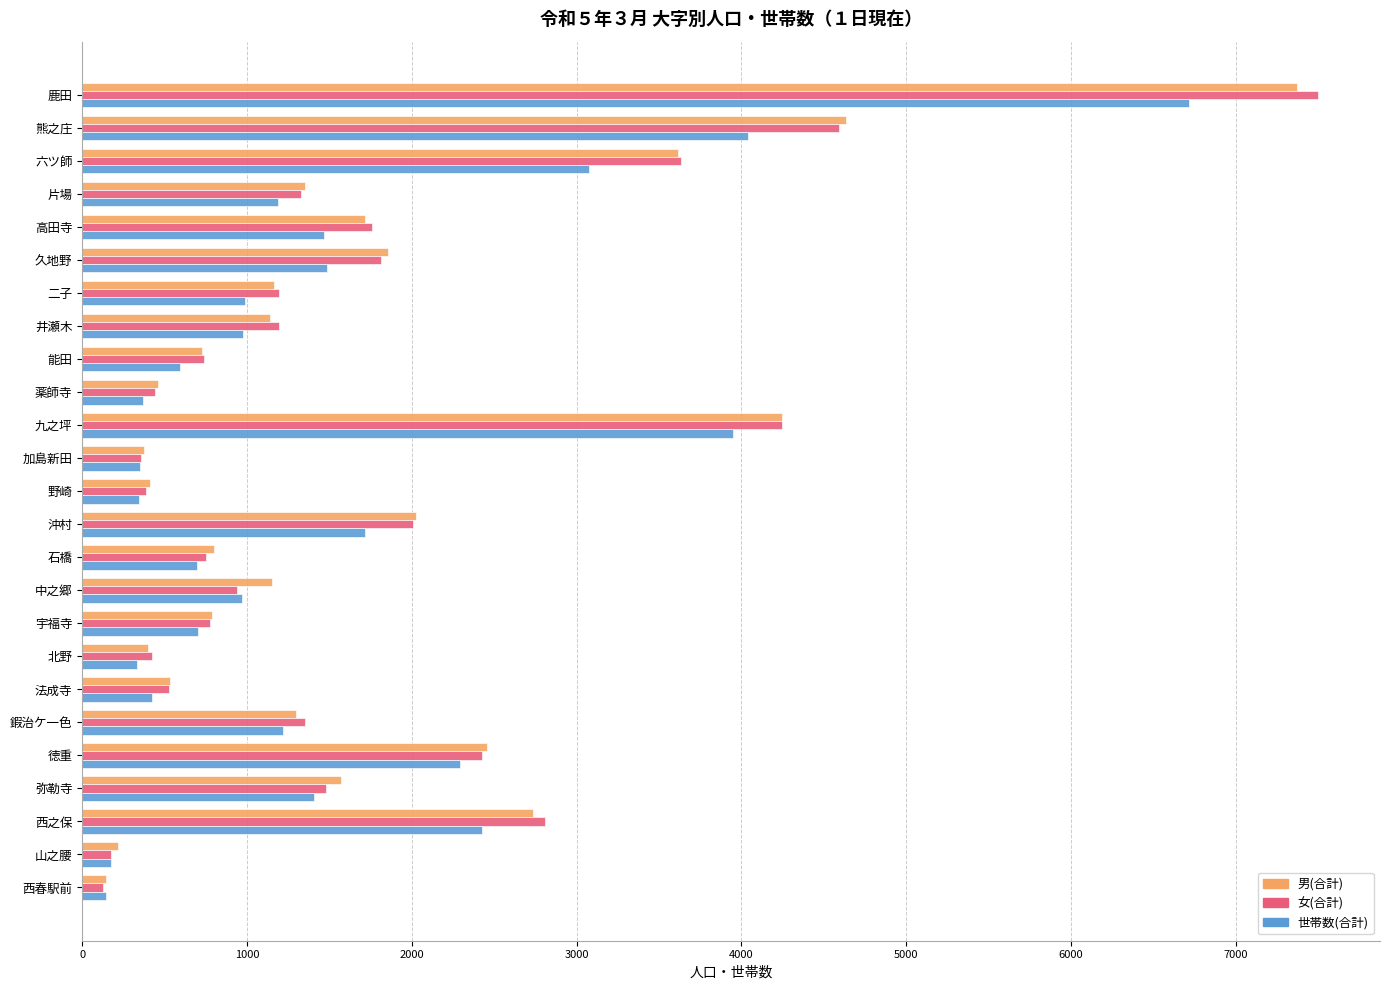

What value does the 世帯数(合計) series have at 徳重?

2290